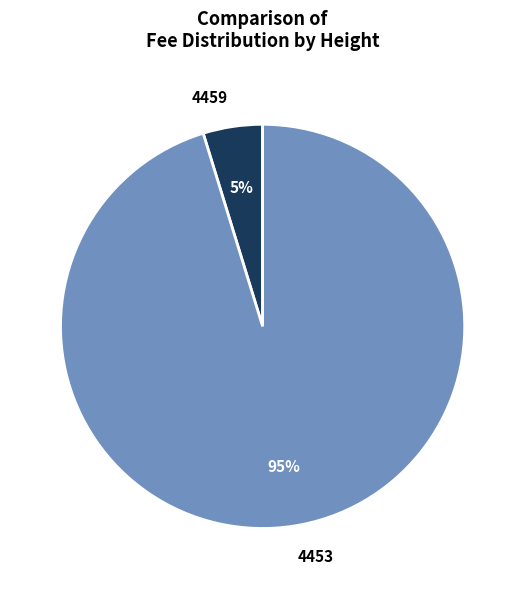

Is there a majority slice in this chart?

Yes